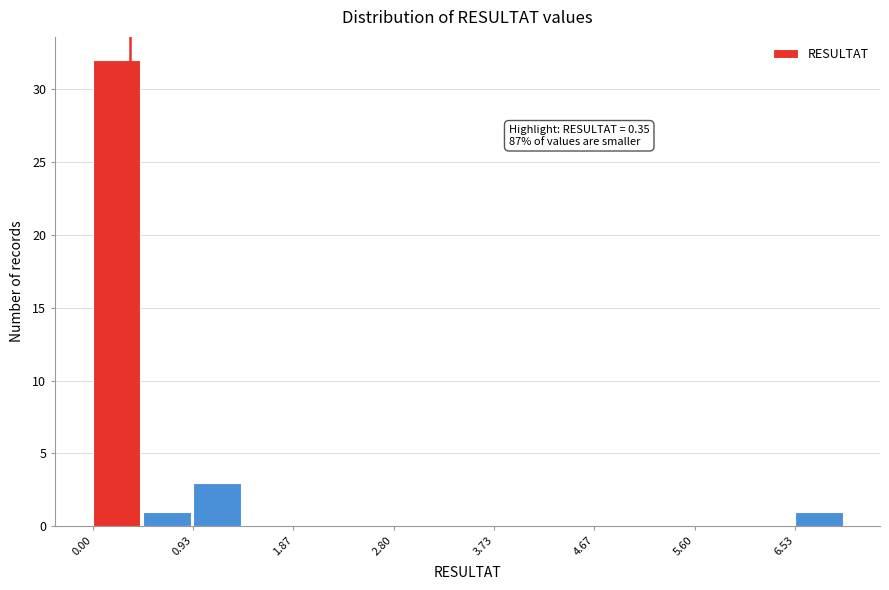

Over which range of the x-axis is the bar tallest?

0.0 to 0.5